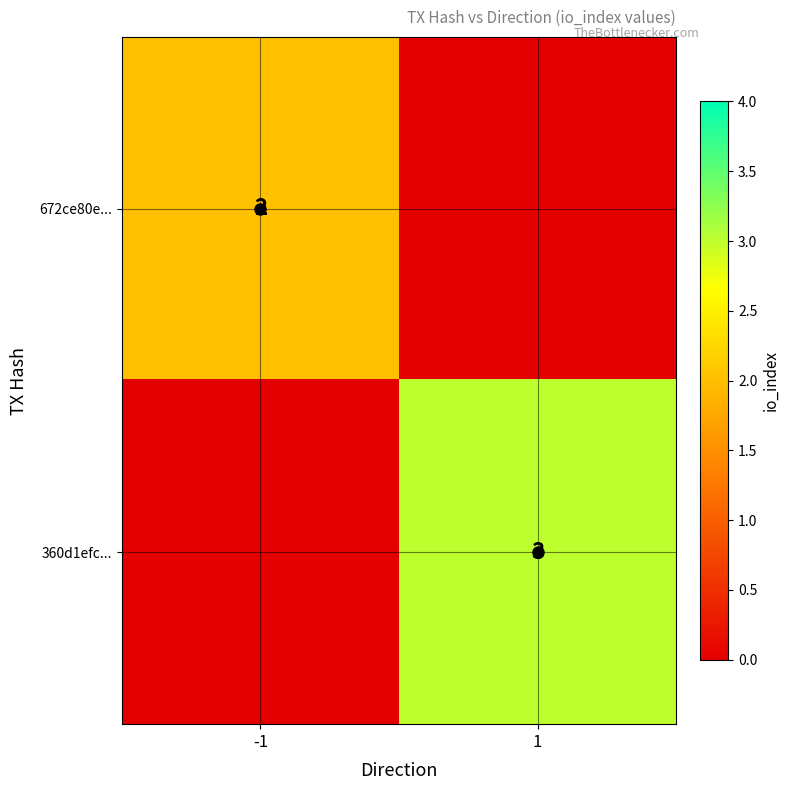

Is it true that 360d1efc... equals 4 at 1?

False